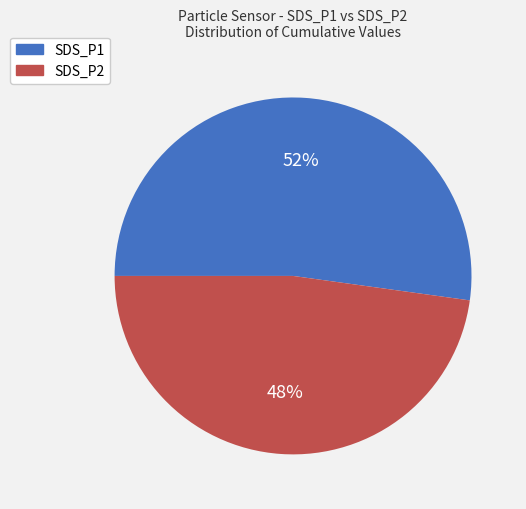

To the nearest percent, what is the average slice percentage?

50%